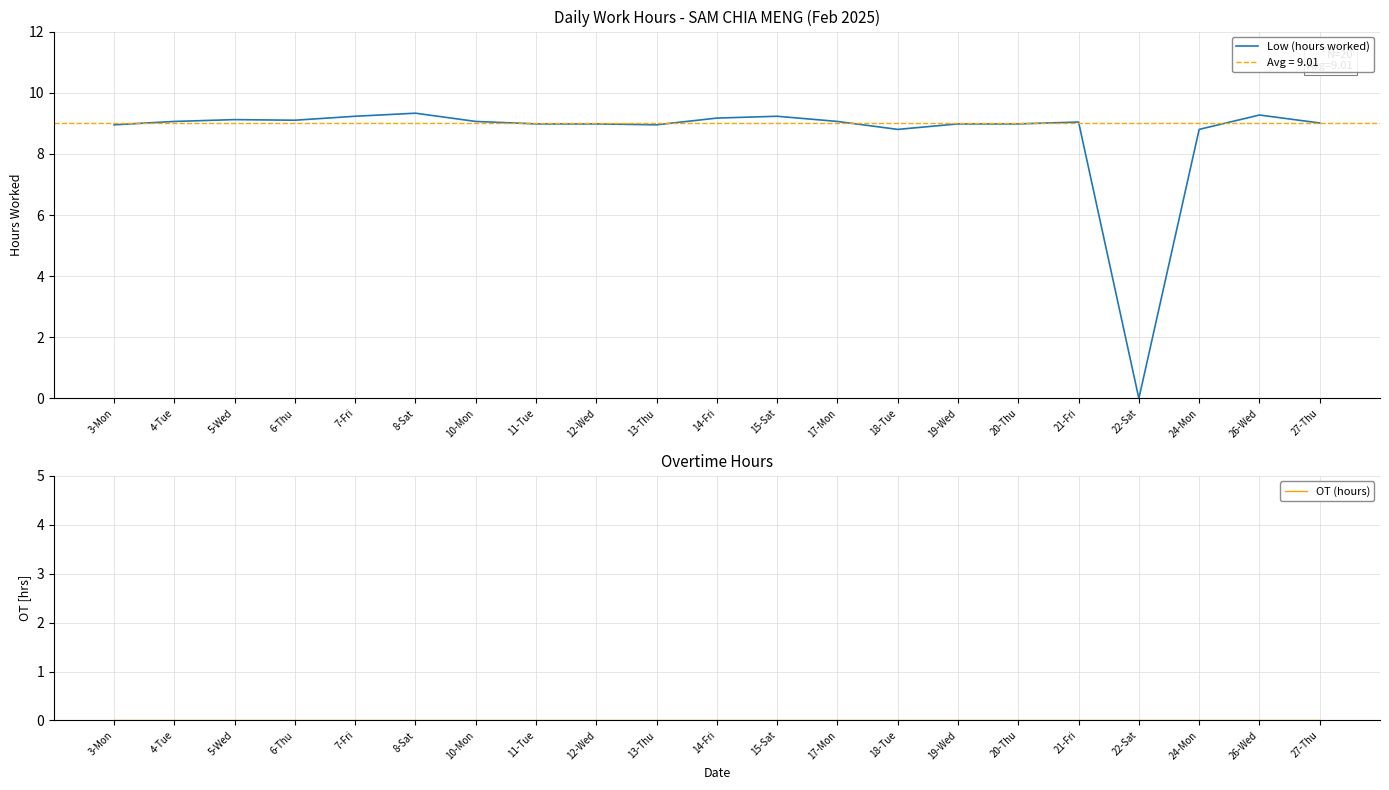

In Low (hours worked), how many points are higher than both neighbors (excluding endpoints)?

5